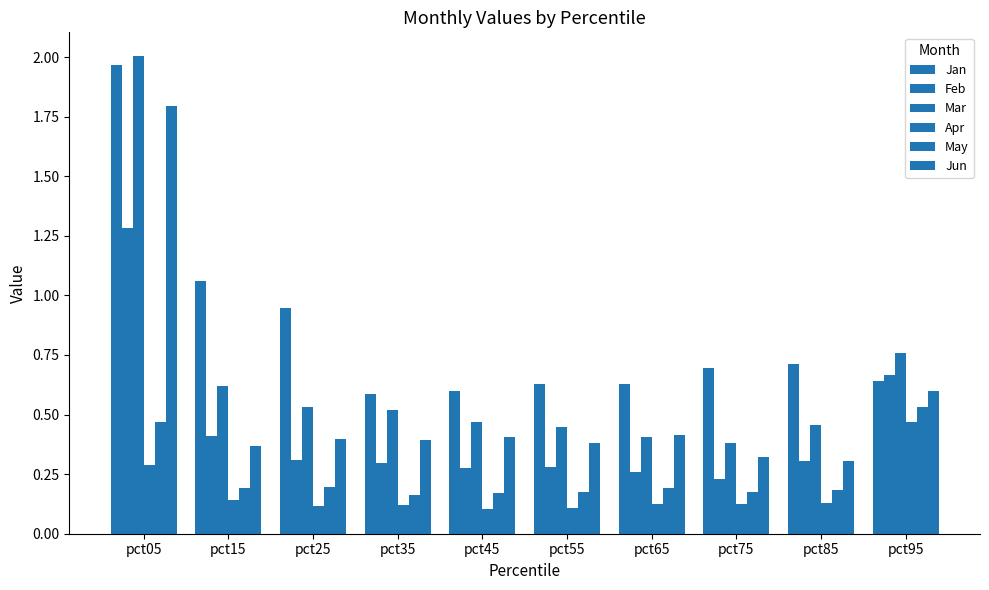

What is the value of the Feb bar at the 8th from the left?

0.2